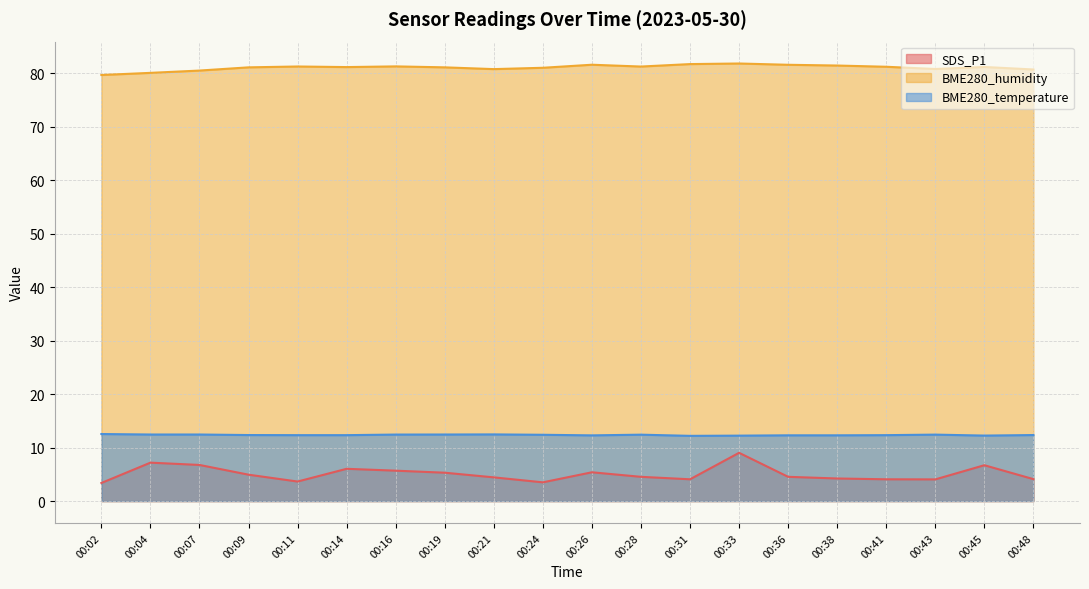

What are all the series names shown in the legend?

SDS_P1, BME280_humidity, BME280_temperature